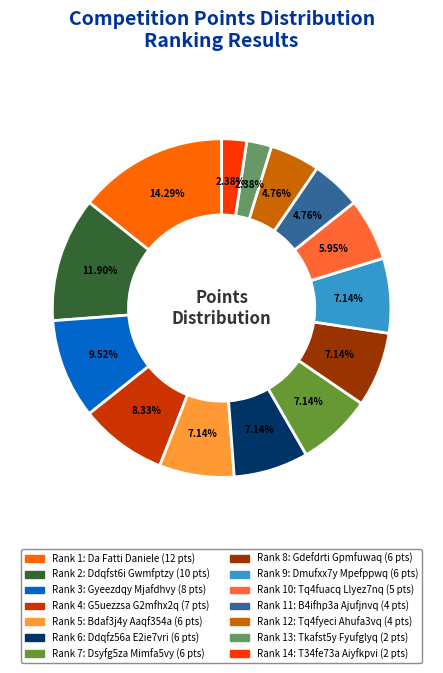

Is there a majority slice in this chart?

No